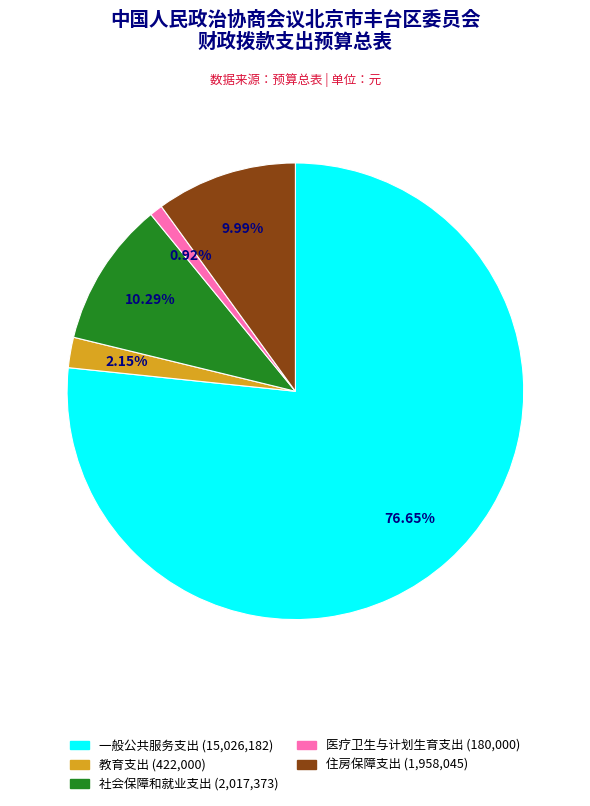

To the nearest percent, what is the average slice percentage?

20%